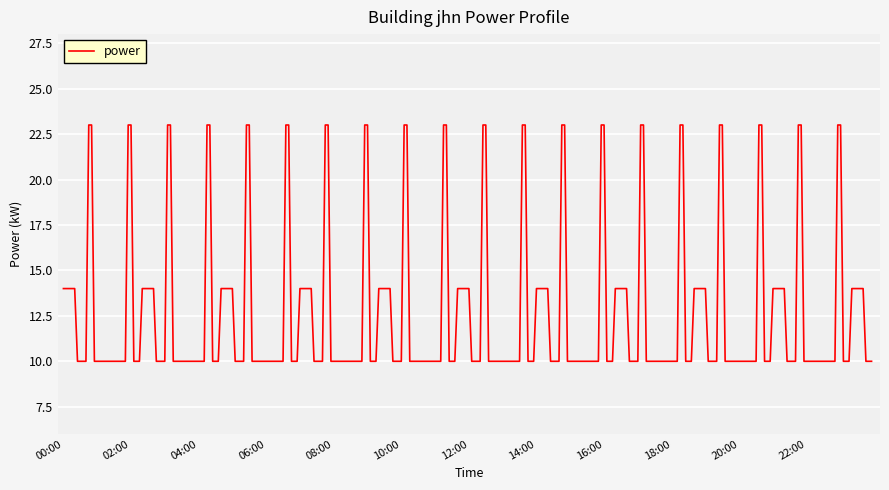

What is the smallest value displayed?

10